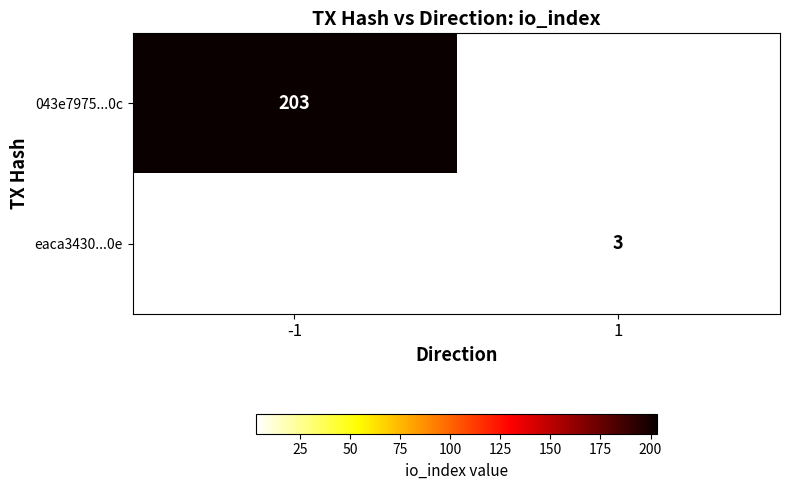

True or false: eaca3430...0e has a value of 3 at 1.

True